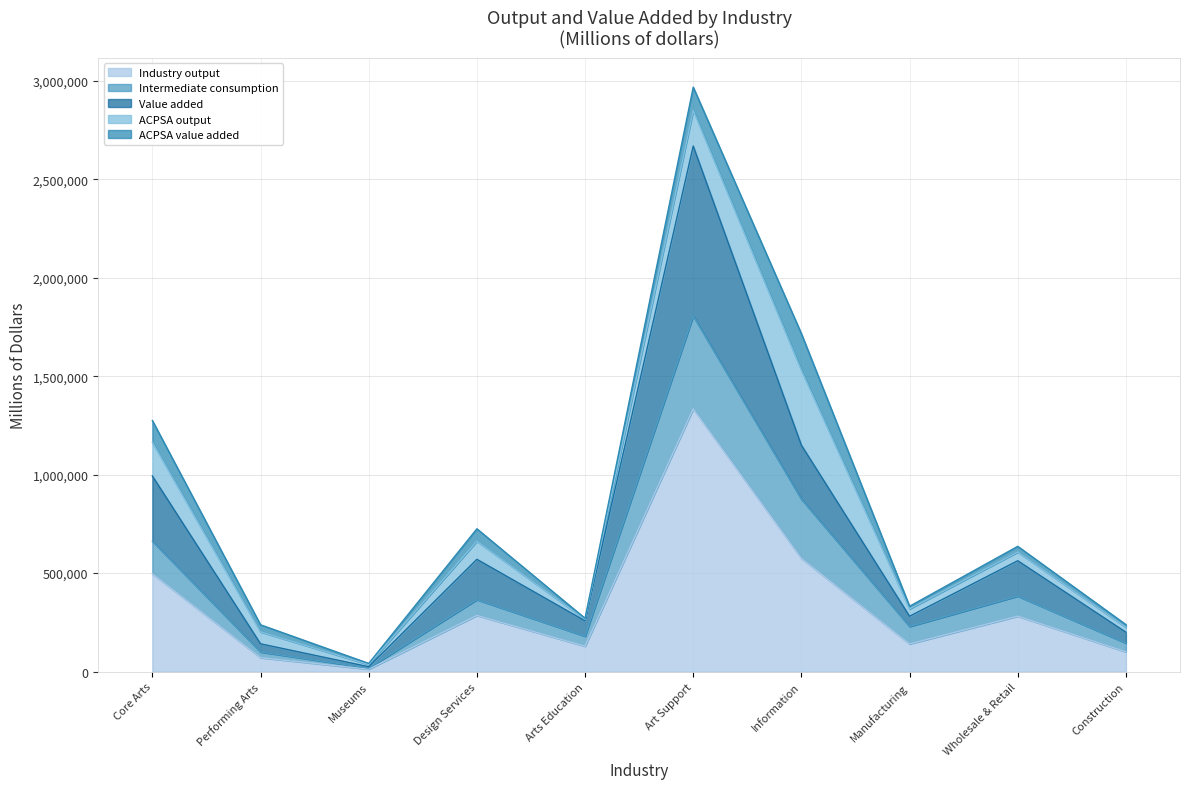

What is the total value across all series at Information?

1715648